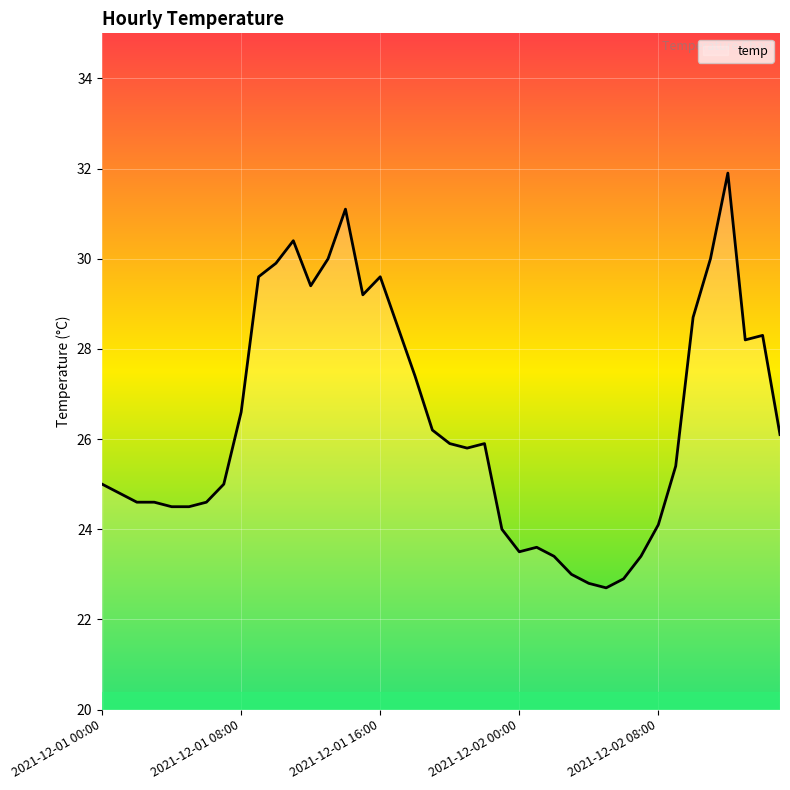

What is the sum of all values?

1055.1